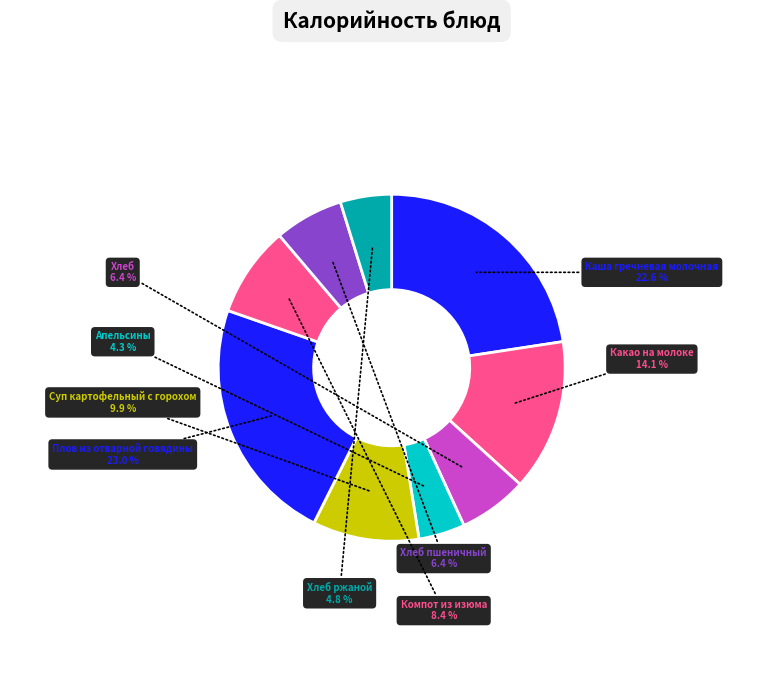

Count the number of slices in the pie.

9